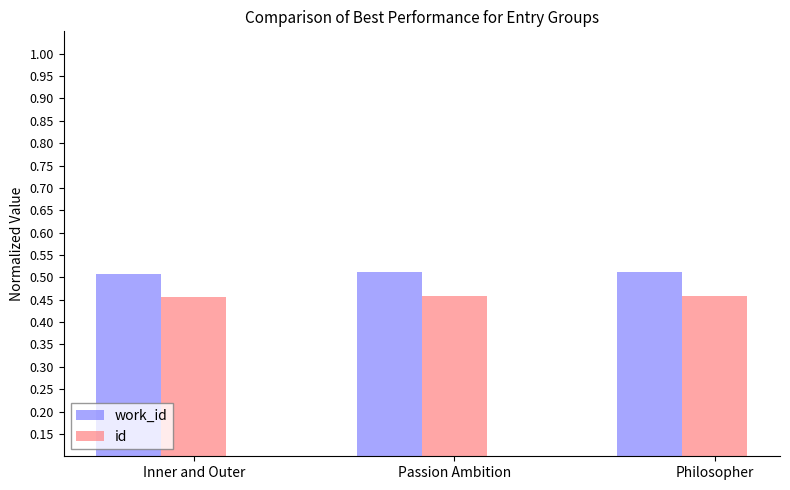

Rank the series by their average value, from lowest to highest.

id, work_id